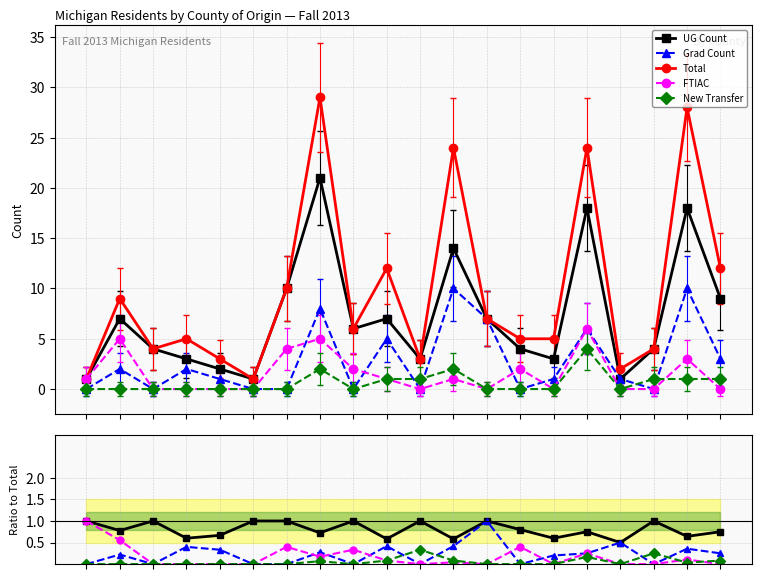

Reading left to right, what are all the values shown in this chart?

UG Count: 0=1.0	1=0.8	2=1.0	3=0.6	4=0.7	5=1.0	6=1.0	7=0.7	8=1.0	9=0.6	10=1.0	11=0.6	12=1.0	13=0.8	14=0.6	15=0.8	16=0.5	17=1.0	18=0.6	19=0.8
Grad Count: 0=0.0	1=0.2	2=0.0	3=0.4	4=0.3	5=0.0	6=0.0	7=0.3	8=0.0	9=0.4	10=0.0	11=0.4	12=1.0	13=0.0	14=0.2	15=0.2	16=0.5	17=0.0	18=0.4	19=0.2
Total: 0=1.0	1=9.0	2=4.0	3=5.0	4=3.0	5=1.0	6=10.0	7=29.0	8=6.0	9=12.0	10=3.0	11=24.0	12=7.0	13=5.0	14=5.0	15=24.0	16=2.0	17=4.0	18=28.0	19=12.0
FTIAC: 0=1.0	1=0.6	2=0.0	3=0.0	4=0.0	5=0.0	6=0.4	7=0.2	8=0.3	9=0.1	10=0.0	11=0.0	12=0.0	13=0.4	14=0.0	15=0.2	16=0.0	17=0.0	18=0.1	19=0.0
New Transfer: 0=0.0	1=0.0	2=0.0	3=0.0	4=0.0	5=0.0	6=0.0	7=0.1	8=0.0	9=0.1	10=0.3	11=0.1	12=0.0	13=0.0	14=0.0	15=0.2	16=0.0	17=0.2	18=0.0	19=0.1